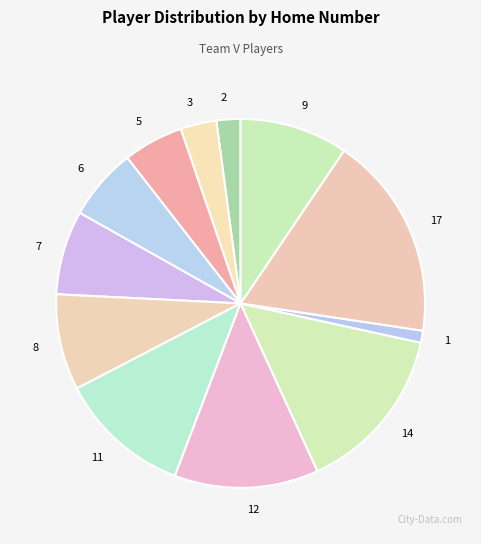

Count the number of slices in the pie.

12